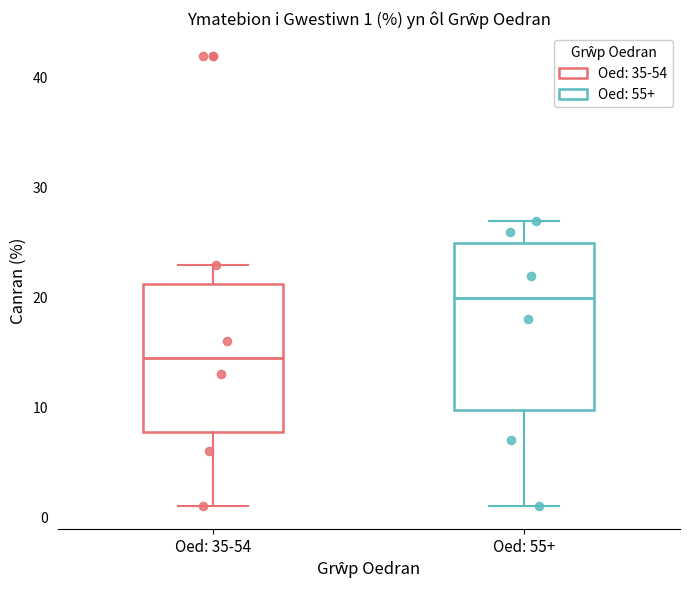

Comparing the boxes themselves (not the whiskers), which one is the tallest?

Oed: 55+